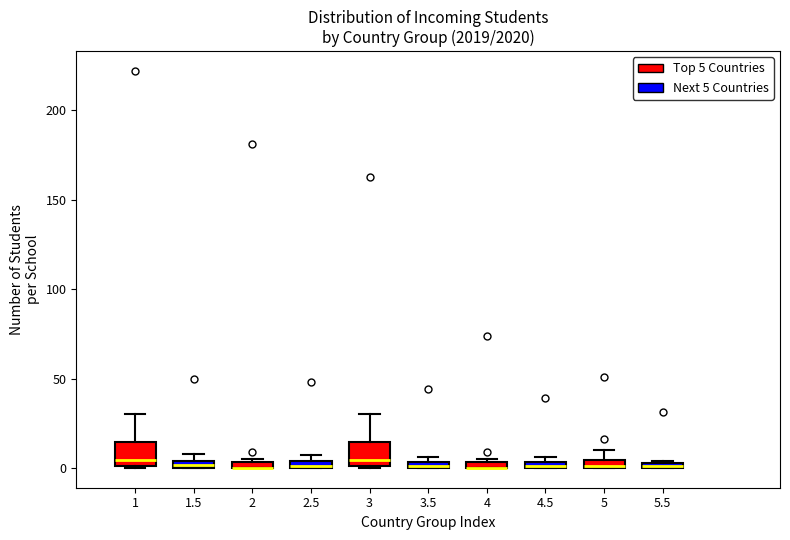

Where is the upper edge of the box for 2 (Top 5 Countries) on the y-axis? The values are not printed on the chart, so give them approximately, as read against the axis.

5